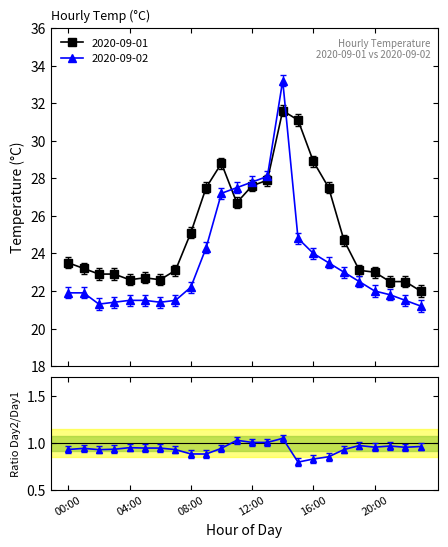

What is the value of the 2020-09-01 point at the 7th from the left?

22.6